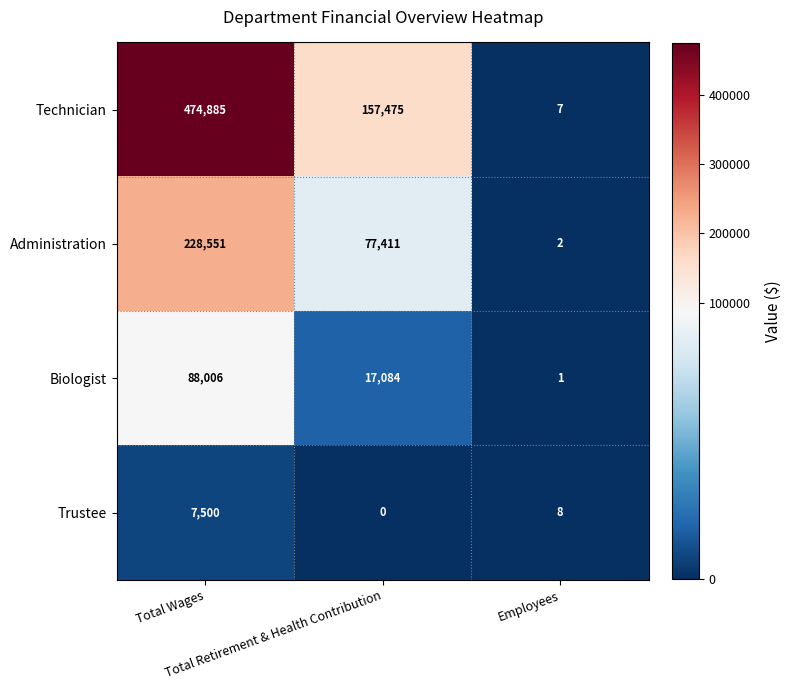

At which category is the sum across all series the highest?

Total Wages